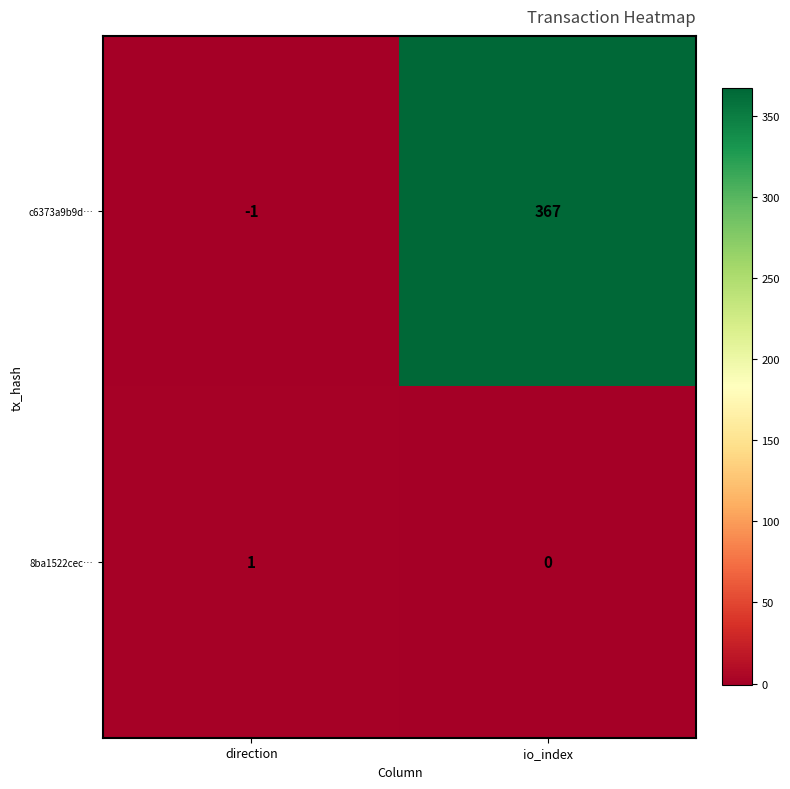

List the labels in order of 8ba1522cec… value, largest first.

direction, io_index